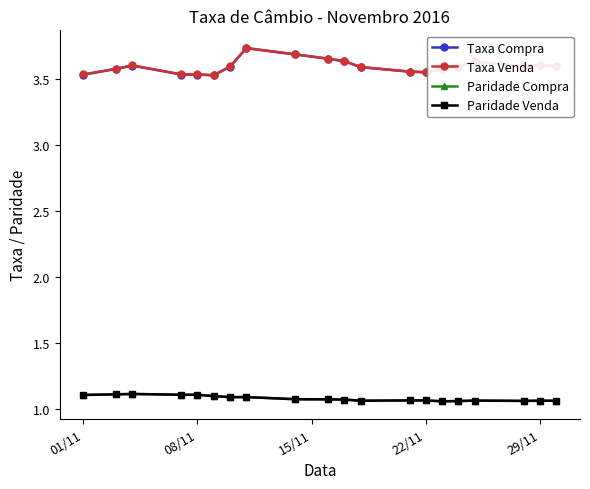

What is the difference between the second highest and minimum values in the Paridade Compra series?

0.1